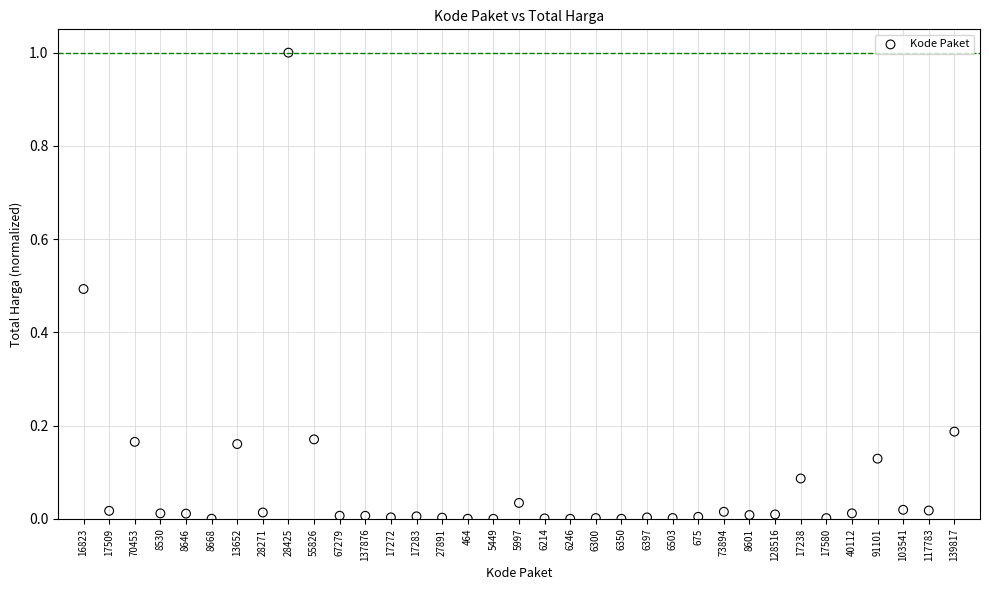

What is the range of Y values (max minus min)?

1.0